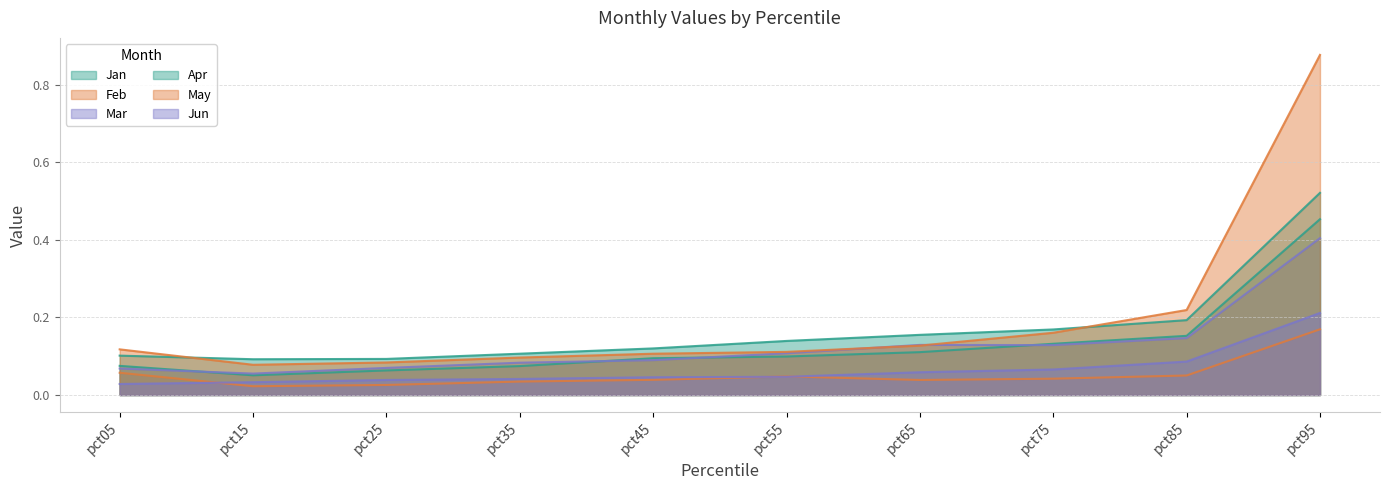

Reading right to left, transcribe all the data shown in this chart.

Jan: pct95=0.5	pct85=0.2	pct75=0.1	pct65=0.1	pct55=0.1	pct45=0.1	pct35=0.1	pct25=0.1	pct15=0.1	pct05=0.1
Feb: pct95=0.2	pct85=0.1	pct75=0.0	pct65=0.0	pct55=0.0	pct45=0.0	pct35=0.0	pct25=0.0	pct15=0.0	pct05=0.1
Mar: pct95=0.4	pct85=0.1	pct75=0.1	pct65=0.1	pct55=0.1	pct45=0.1	pct35=0.1	pct25=0.1	pct15=0.1	pct05=0.1
Apr: pct95=0.5	pct85=0.2	pct75=0.2	pct65=0.2	pct55=0.1	pct45=0.1	pct35=0.1	pct25=0.1	pct15=0.1	pct05=0.1
May: pct95=0.9	pct85=0.2	pct75=0.2	pct65=0.1	pct55=0.1	pct45=0.1	pct35=0.1	pct25=0.1	pct15=0.1	pct05=0.1
Jun: pct95=0.2	pct85=0.1	pct75=0.1	pct65=0.1	pct55=0.0	pct45=0.0	pct35=0.0	pct25=0.0	pct15=0.0	pct05=0.0